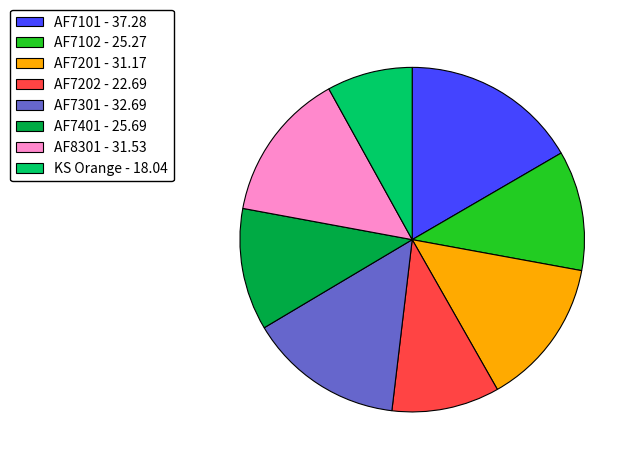

Is the sum of AF7101 and AF7301 greater than half?

No